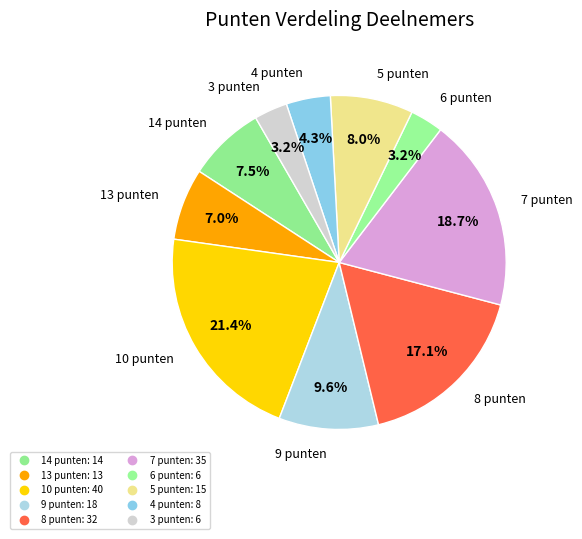

Count the number of slices in the pie.

10